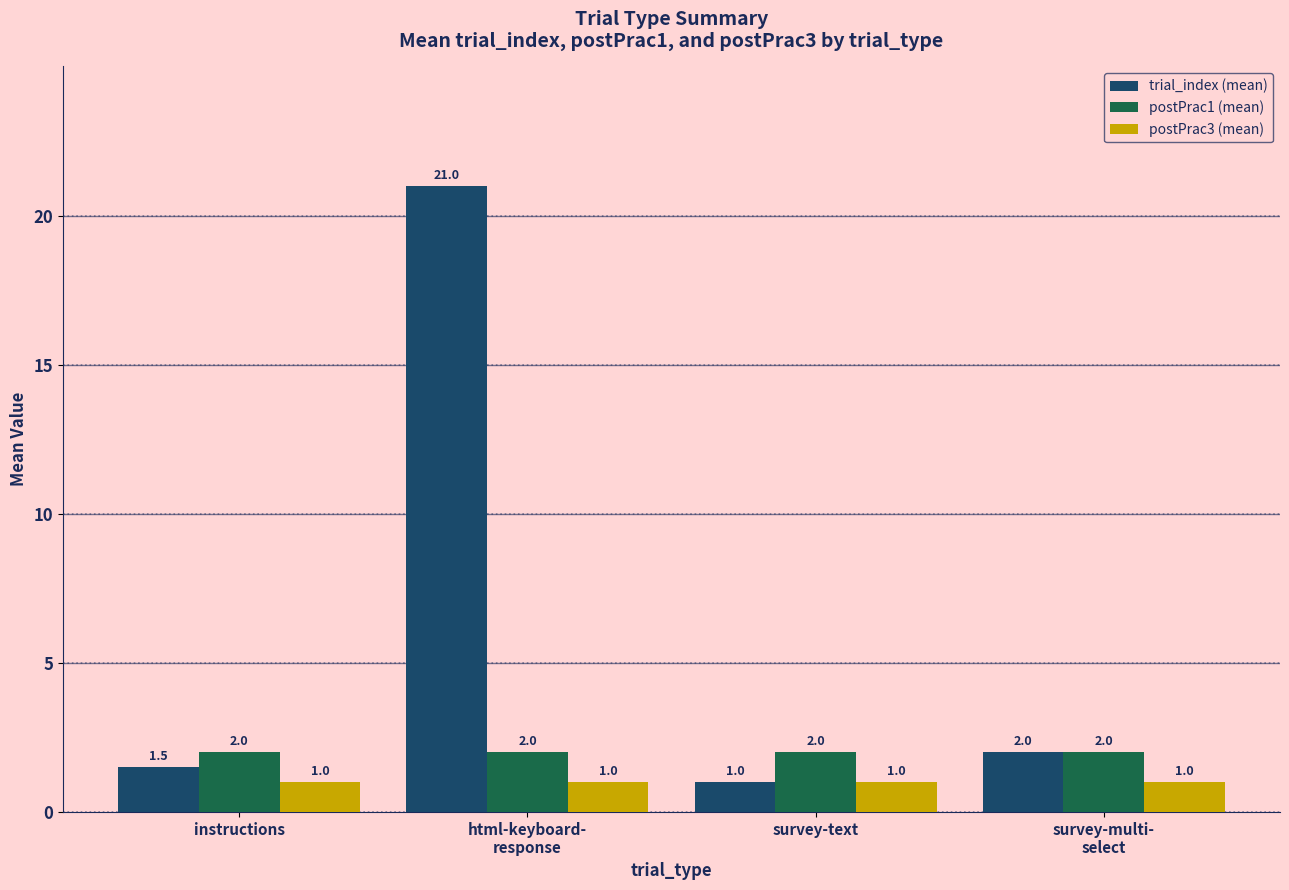

List the series in order of their peak value, lowest first.

postPrac3 (mean), postPrac1 (mean), trial_index (mean)